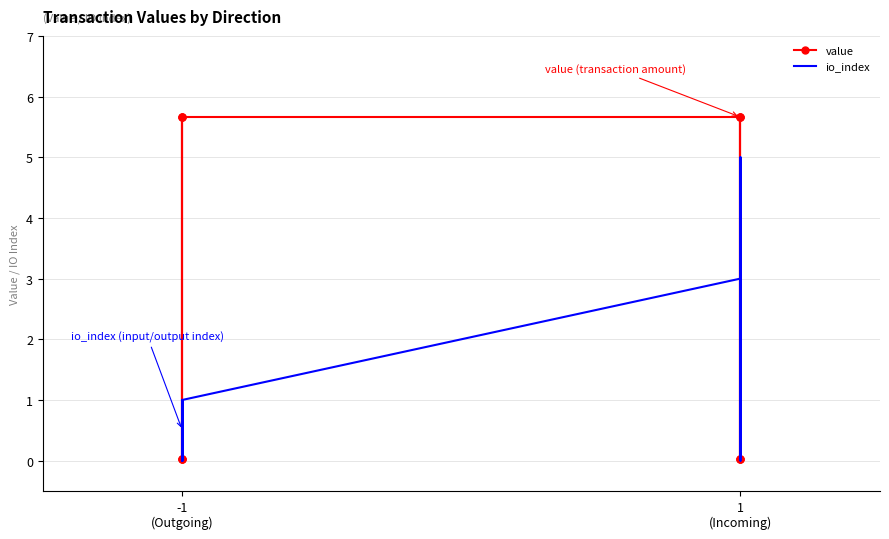

What is the average value of the io_index series?

1.5